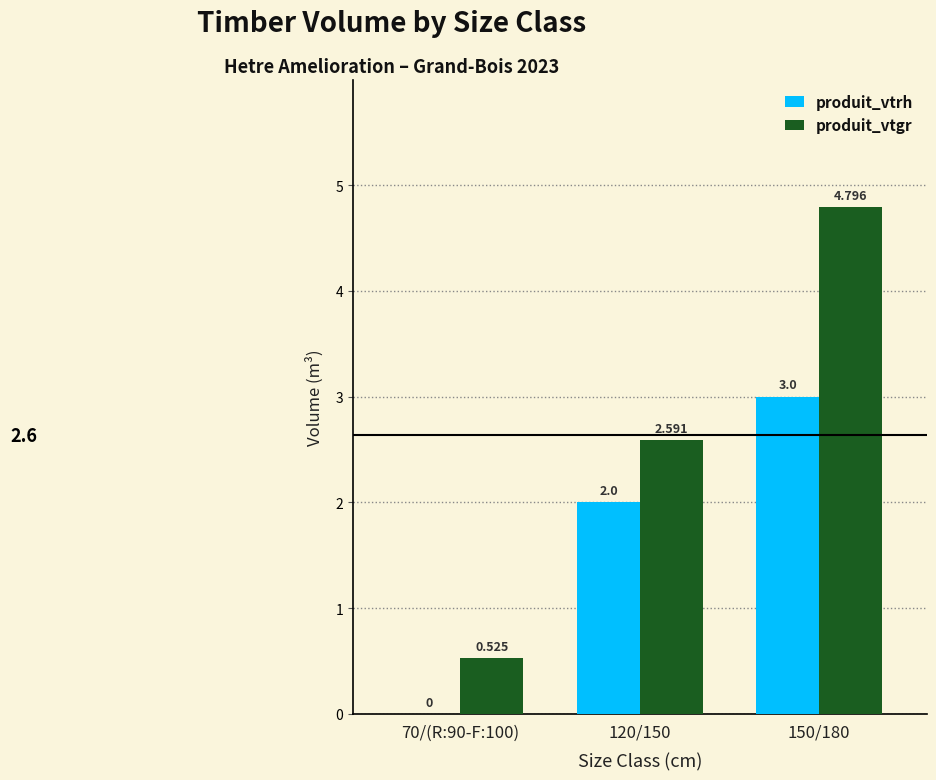

The produit_vtrh series shows 0.8 at 120/150. True or false?

False